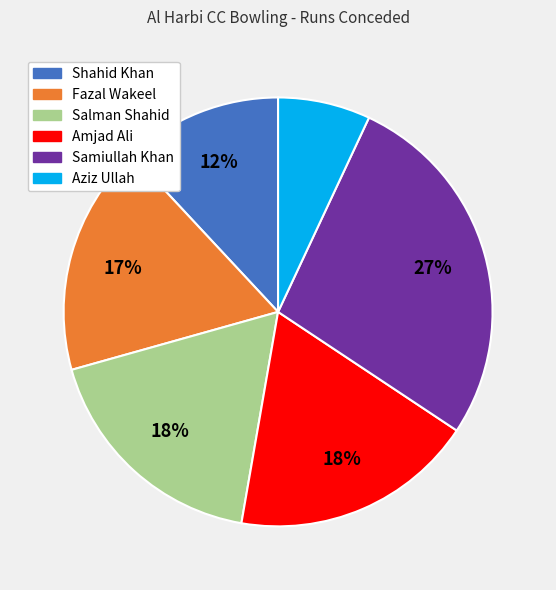

Is the sum of Shahid Khan and Salman Shahid greater than half?

No